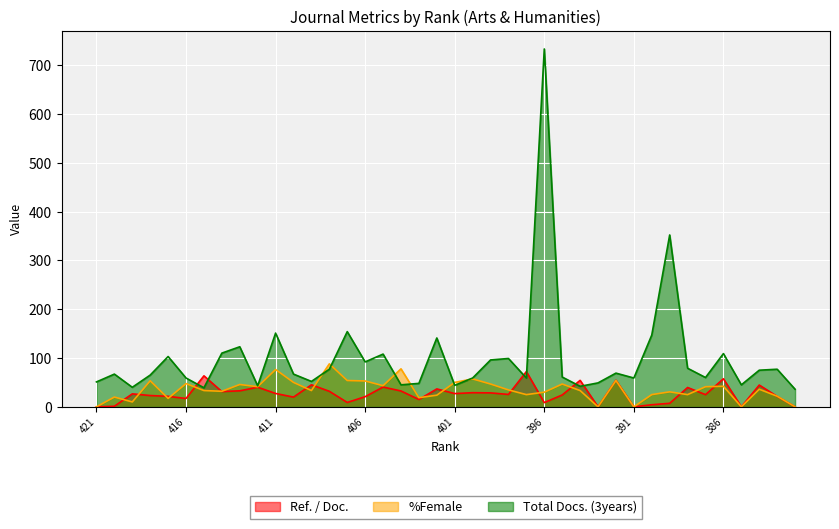

Where is the first local minimum for Ref. / Doc.?

416